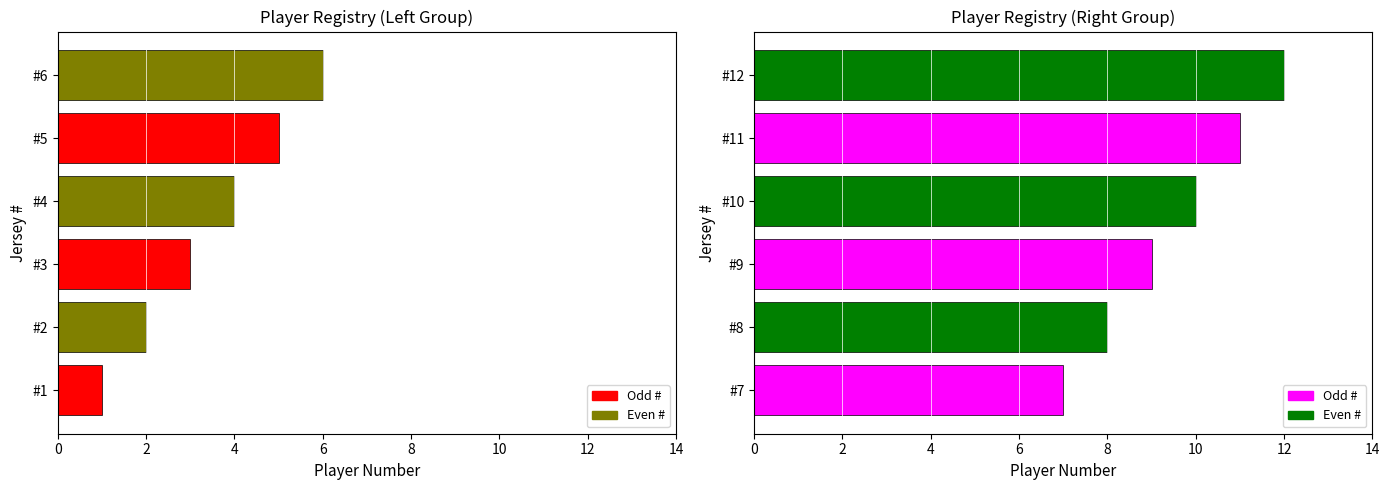

Where is the data nearest to the value 10?

10